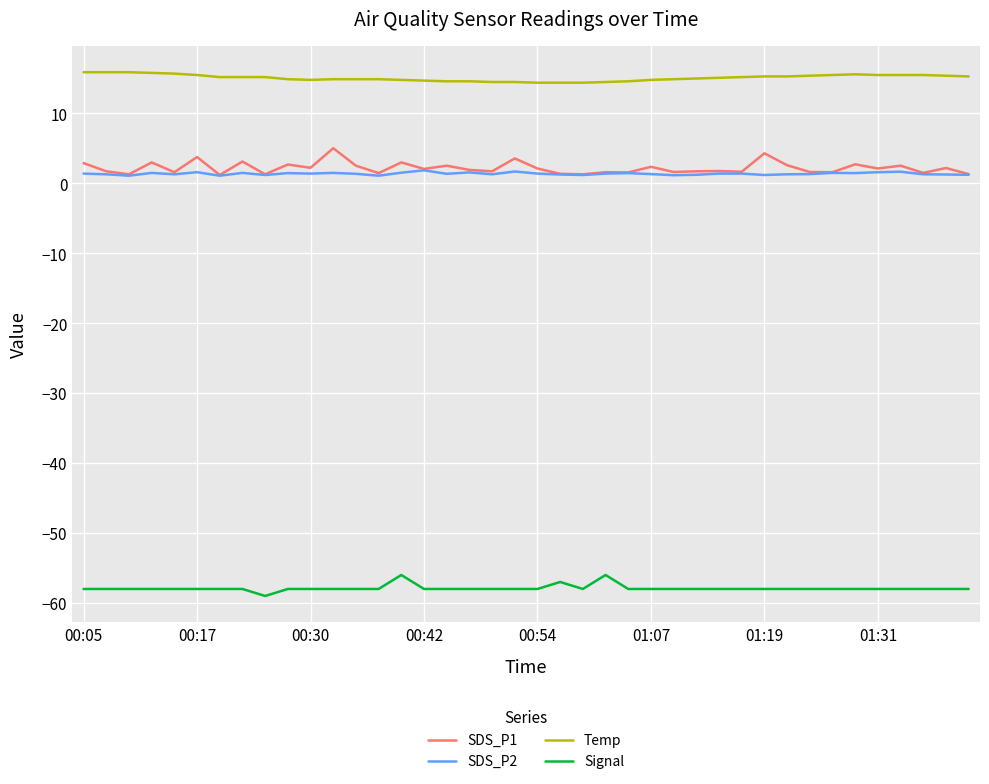

What is the maximum value shown in the chart?

15.9